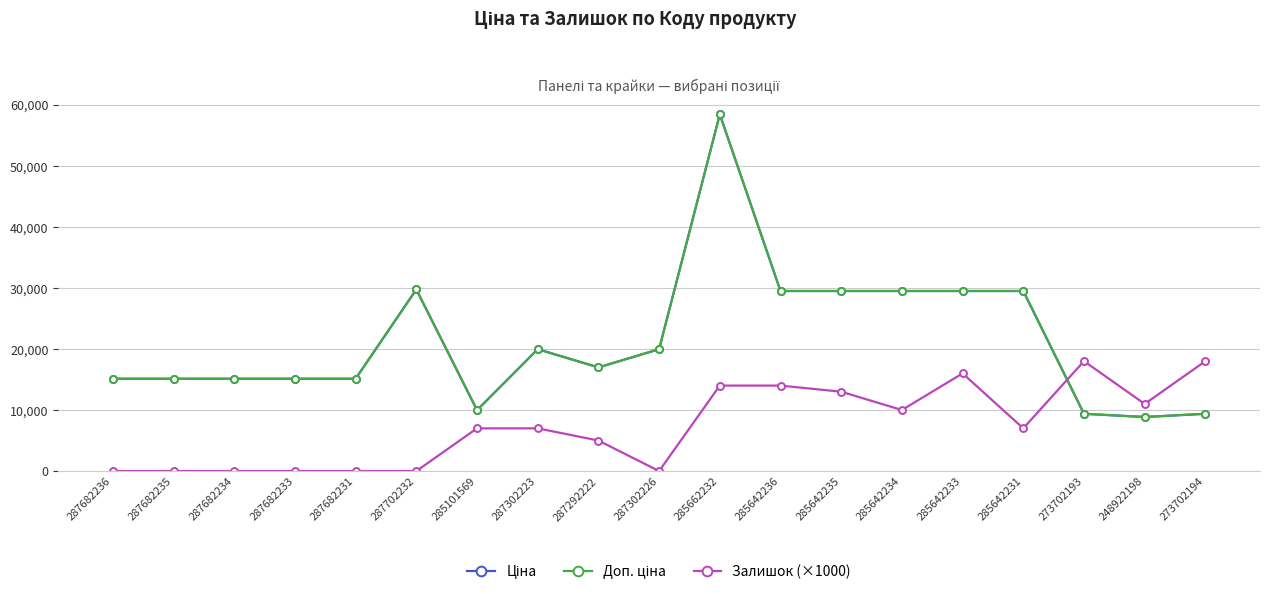

Reading left to right, list all the values displayed in this chart.

Ціна: 15120.0	15120.0	15120.0	15120.0	15120.0	29747.2	9975.0	19964.2	16976.3	19964.2	58426.5	29491.5	29491.5	29491.5	29491.5	29491.5	9384.0	8856.7	9384.0
Доп. ціна: 15120.0	15120.0	15120.0	15120.0	15120.0	29747.2	9975.0	19964.2	16976.3	19964.2	58426.5	29491.5	29491.5	29491.5	29491.5	29491.5	9384.0	8856.7	9384.0
Залишок (×1000): 0.0	0.0	0.0	0.0	0.0	0.0	7000.0	7000.0	5000.0	0.0	14000.0	14000.0	13000.0	10000.0	16000.0	7000.0	18000.0	11000.0	18000.0